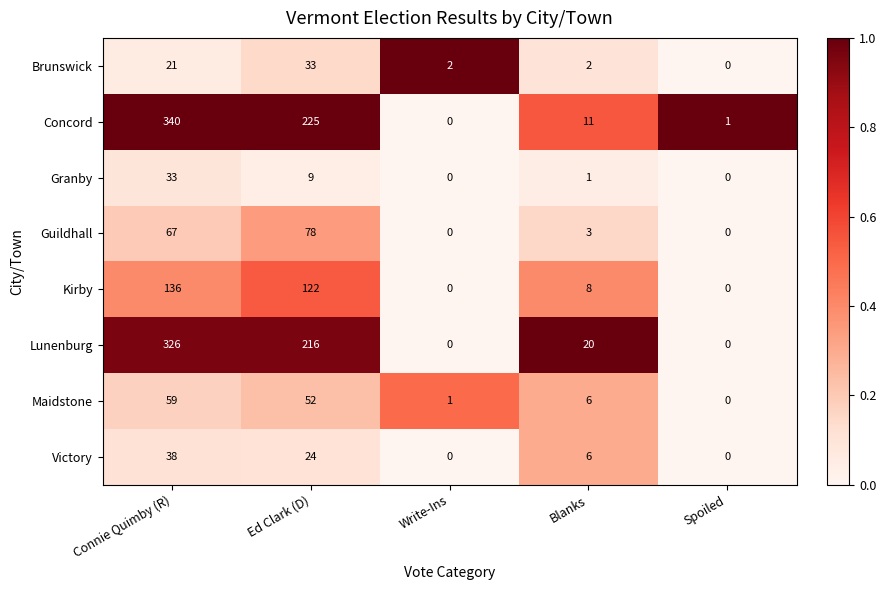

The Kirby series shows 8 at Blanks. True or false?

True